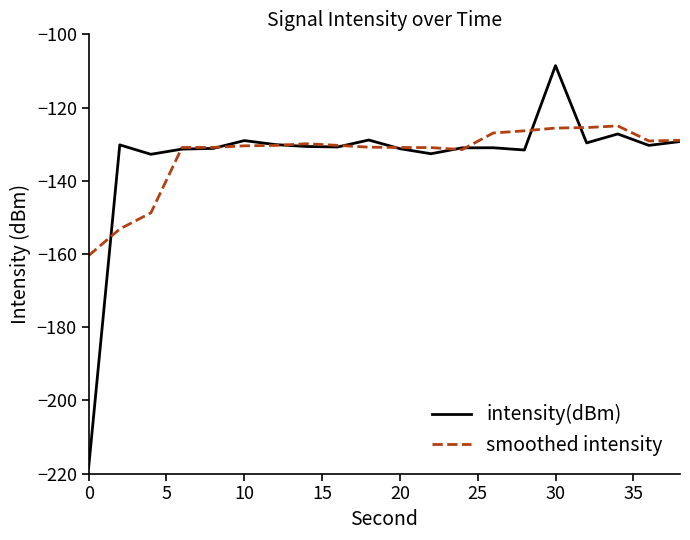

What is the maximum value shown in the chart?

-108.5